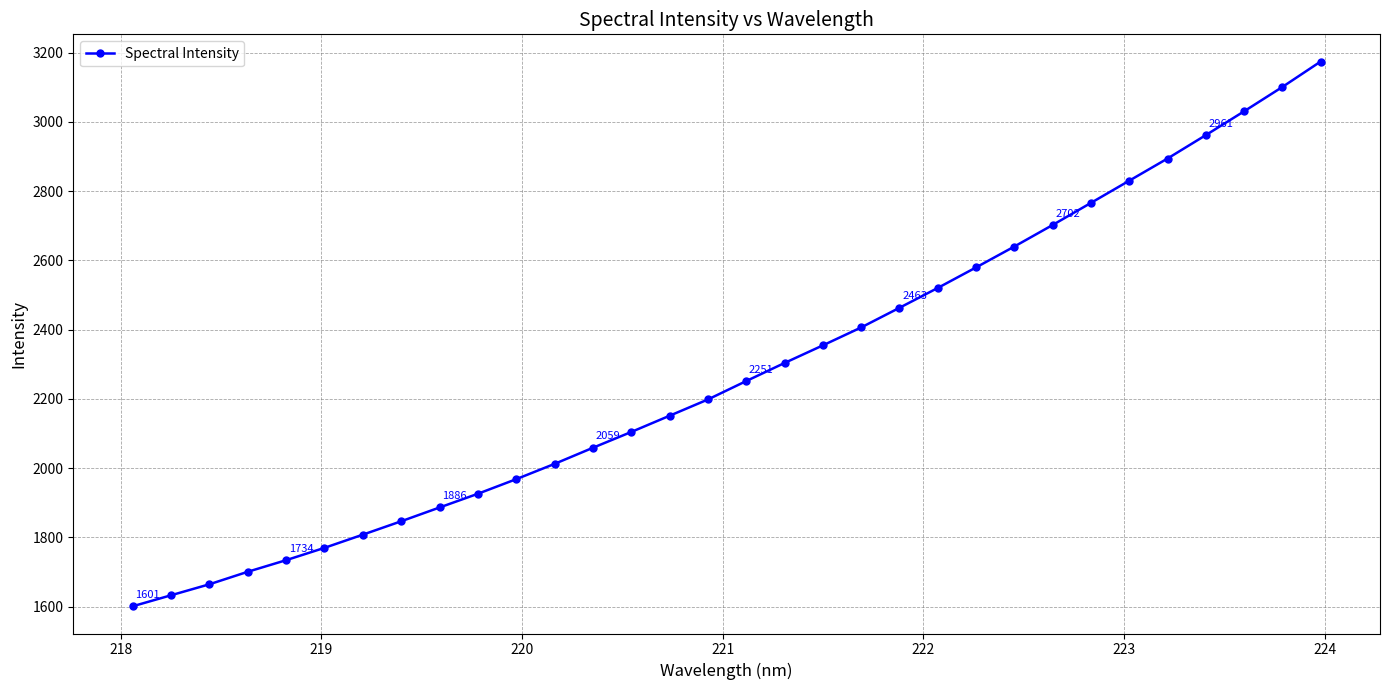

Count the number of values greater than 2251.

16